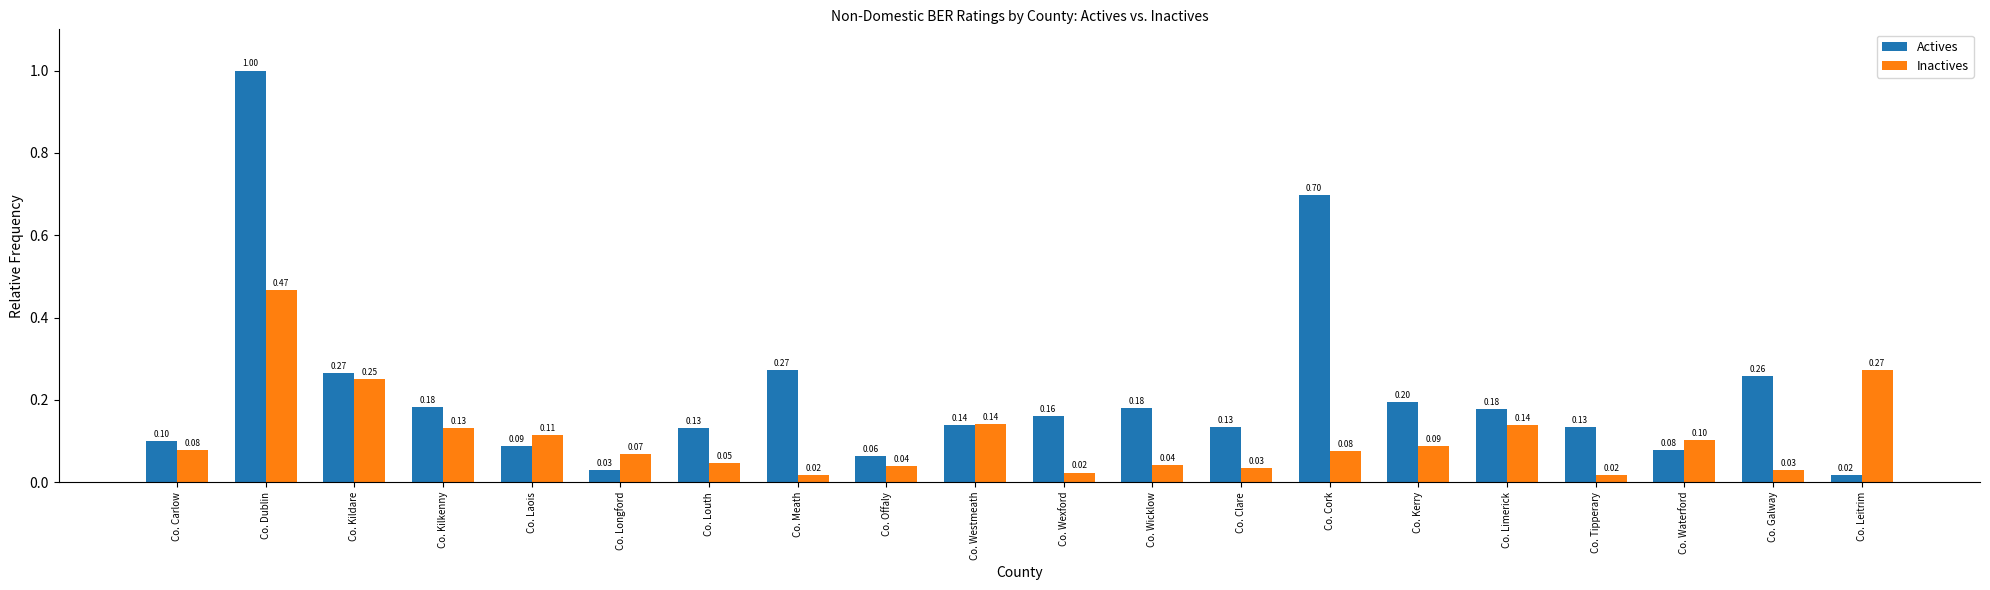

Are the bars grouped side by side (vs. stacked)?

Yes